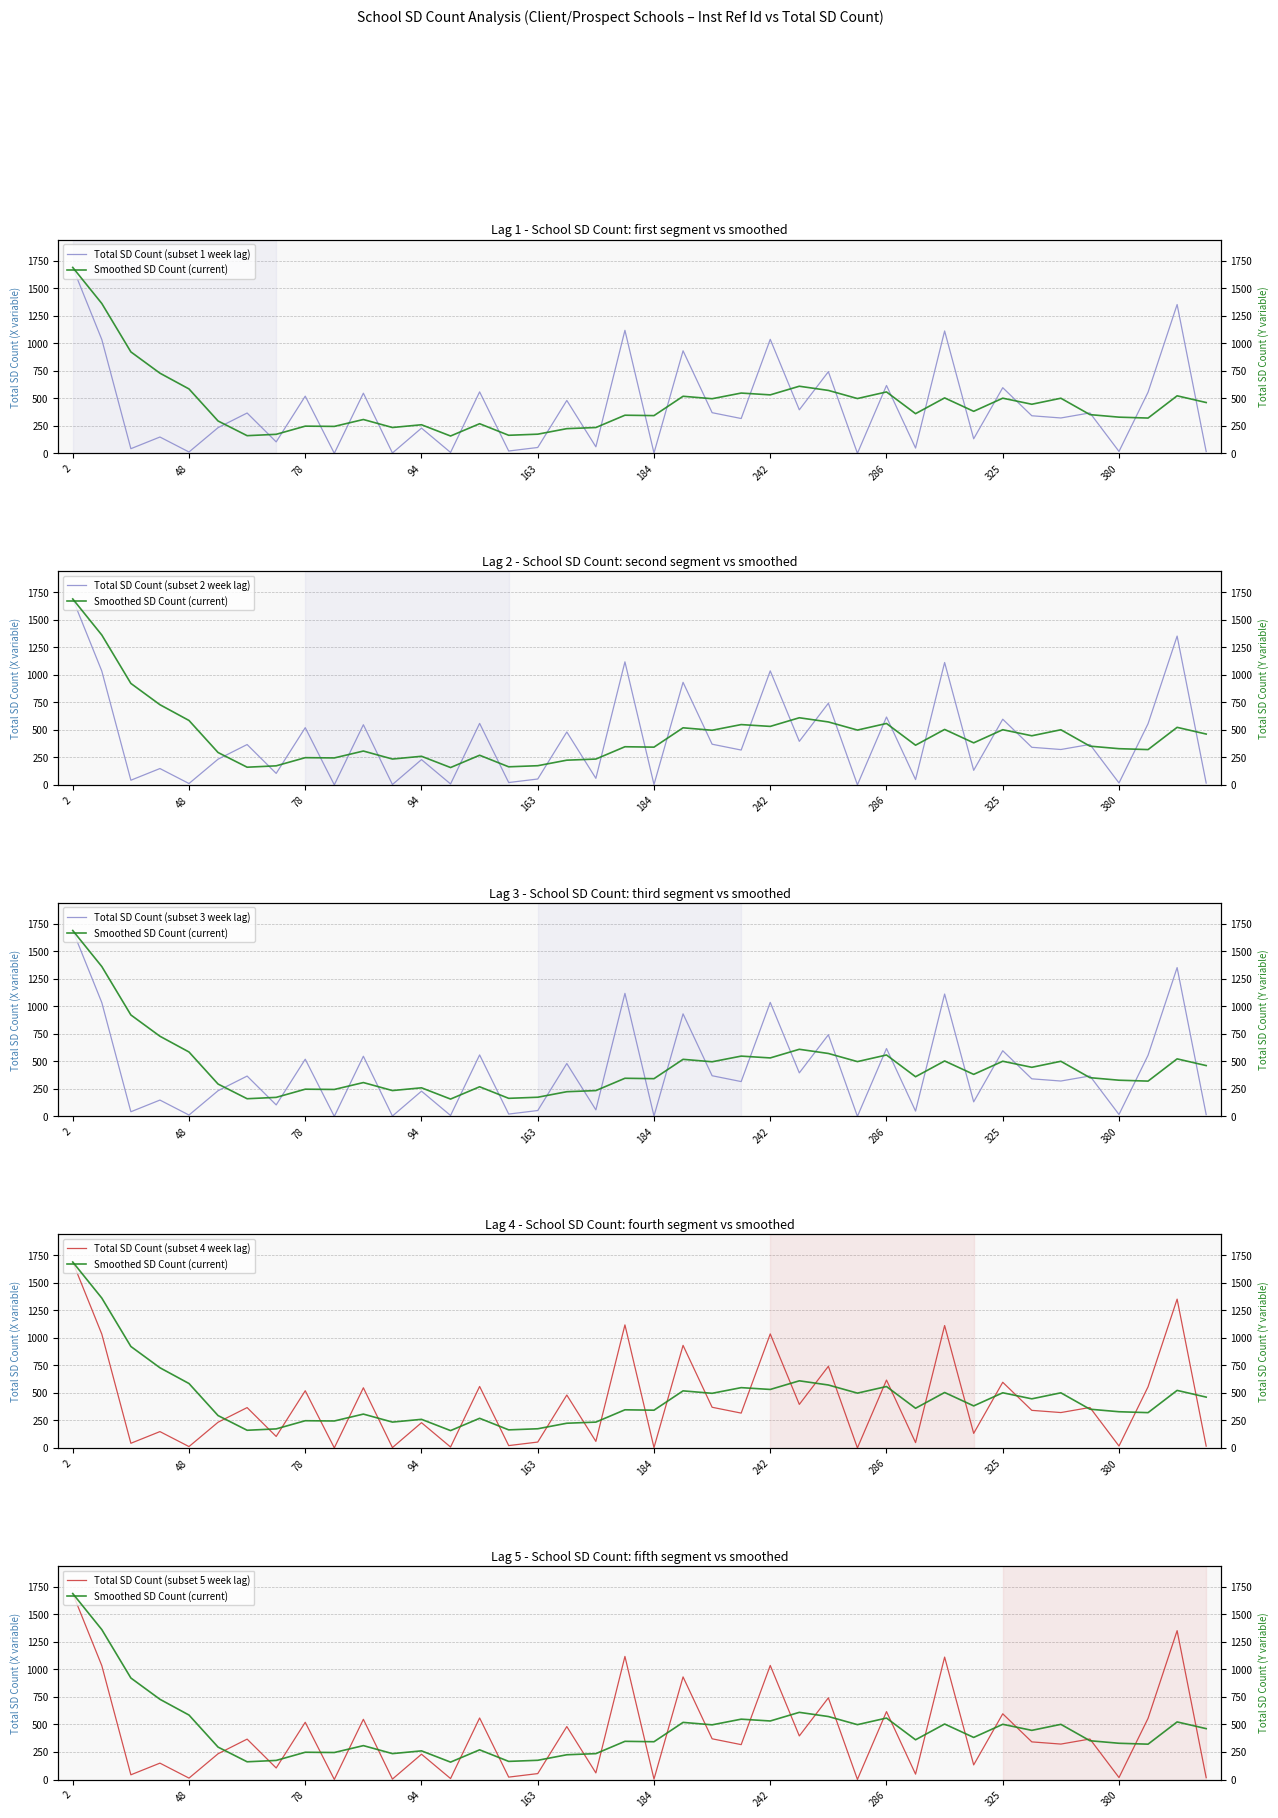

List the series in order of their peak value, lowest first.

Total SD Count (subset 1 week lag), Smoothed SD Count (current), Total SD Count (subset 2 week lag), Total SD Count (subset 3 week lag), Total SD Count (subset 4 week lag), Total SD Count (subset 5 week lag)